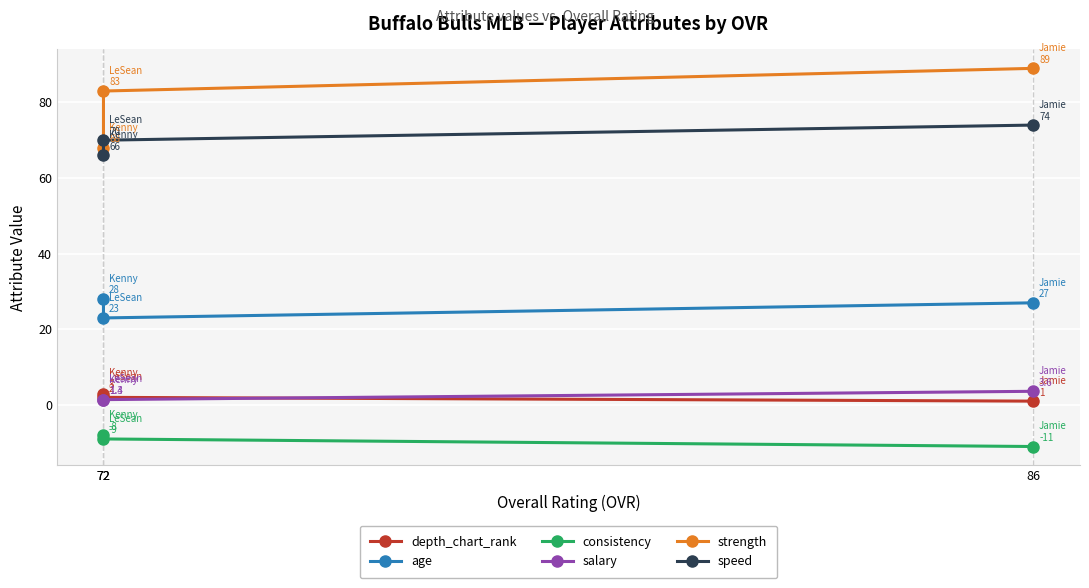

What is the minimum value for salary?

1.3